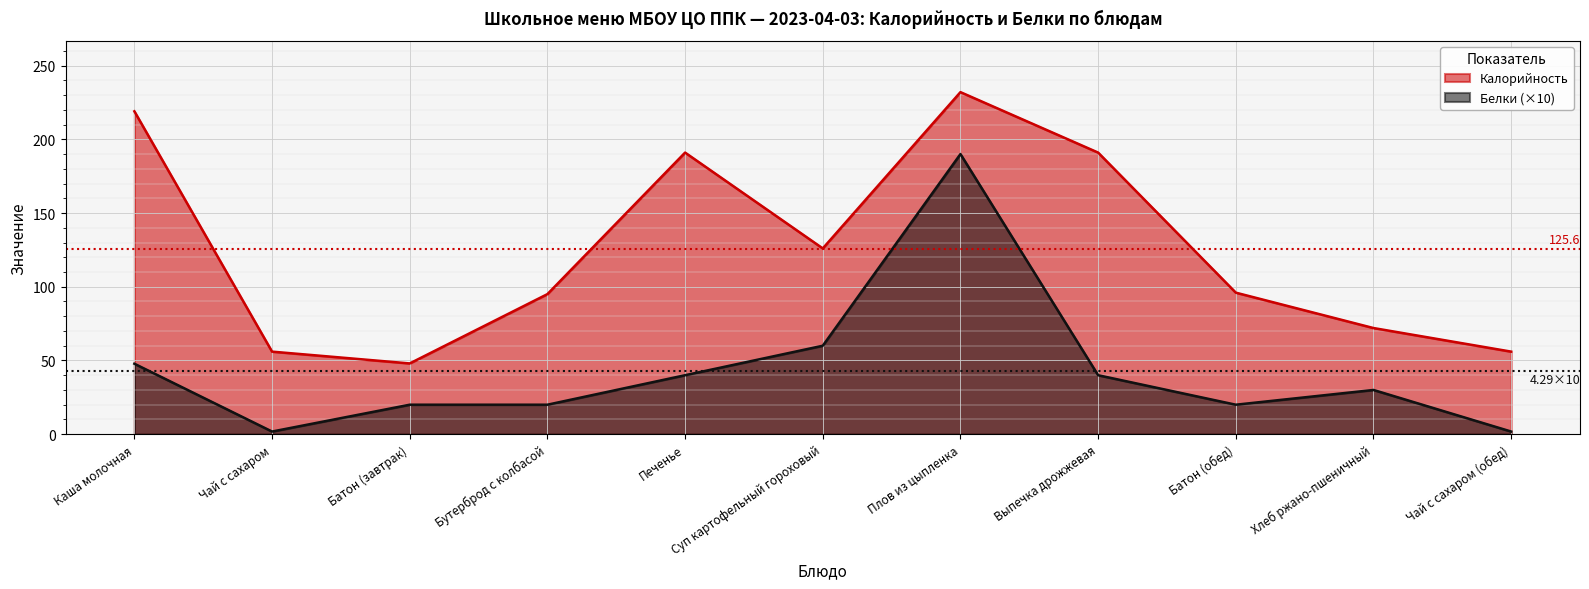

Which category has the lowest value across all series?

Чай с сахаром